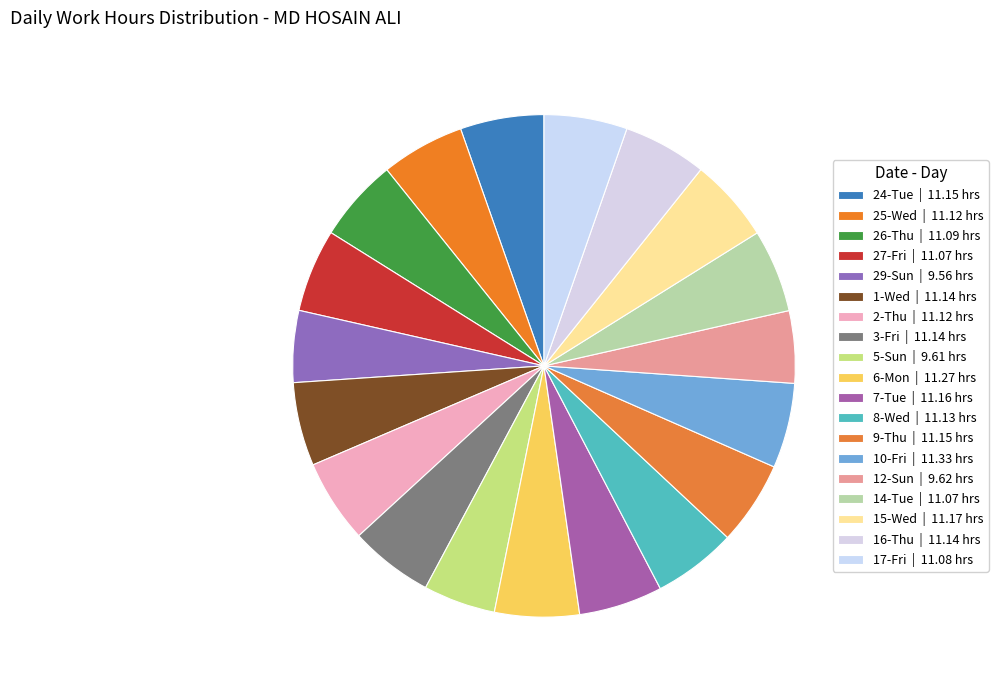

To the nearest percent, what is the difference between the largest and smallest slice percentages?

1%